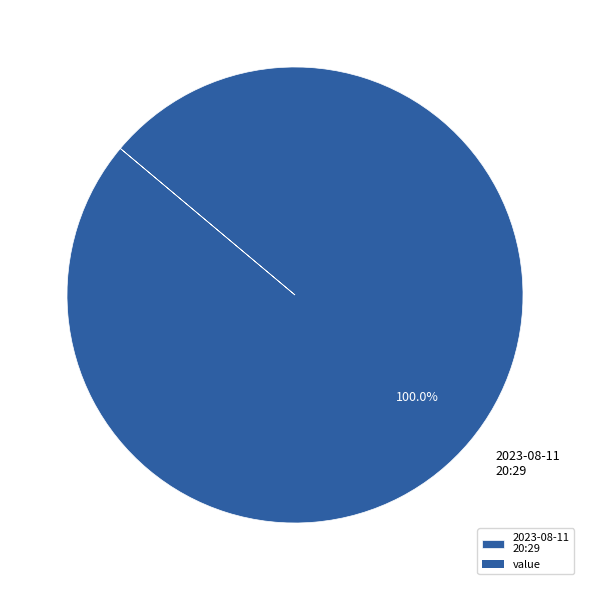

Rank the categories by value from lowest to highest.

2023-08-11 20:29